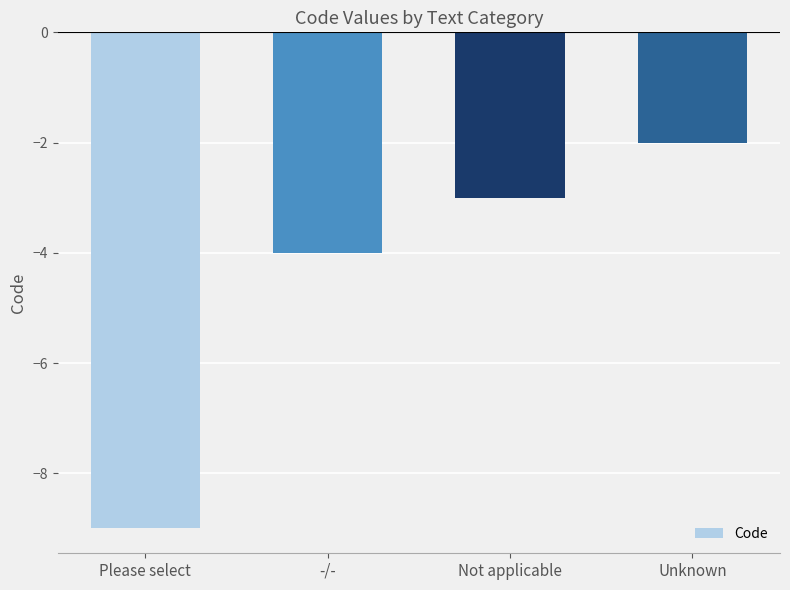

What is the label of the 1st bar from the left?

Please select